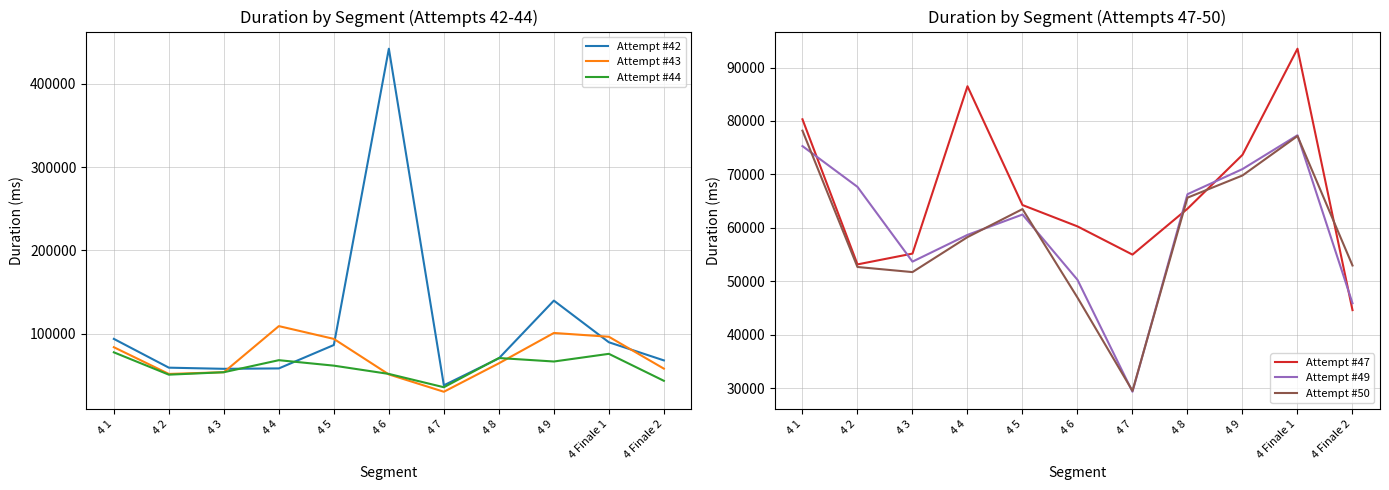

How many intersections are there between Attempt #42 and Attempt #50?

2